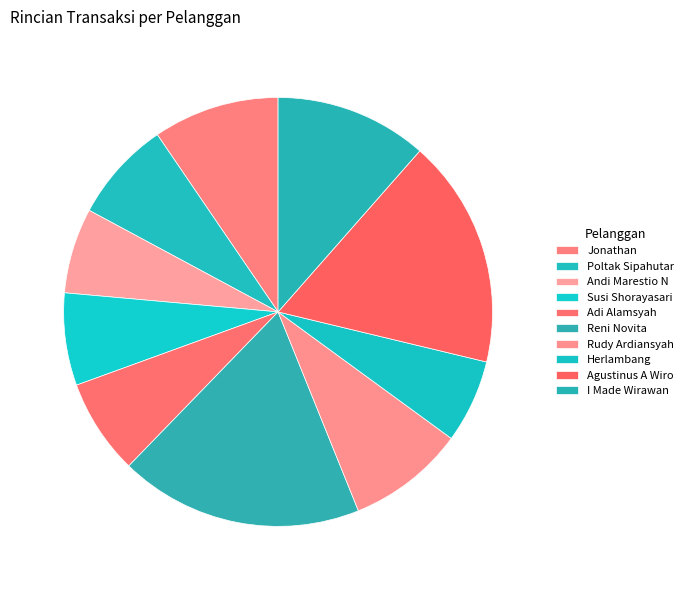

Is there any slice that represents more than half of the pie?

No